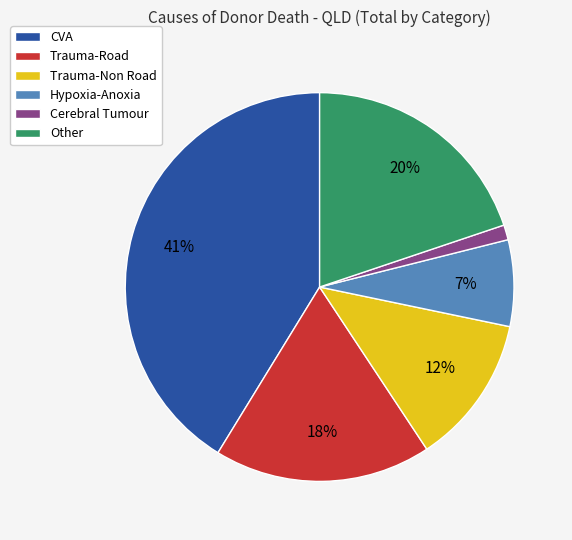

Rank the categories by value from highest to lowest.

CVA, Other, Trauma-Road, Trauma-Non Road, Hypoxia-Anoxia, Cerebral Tumour